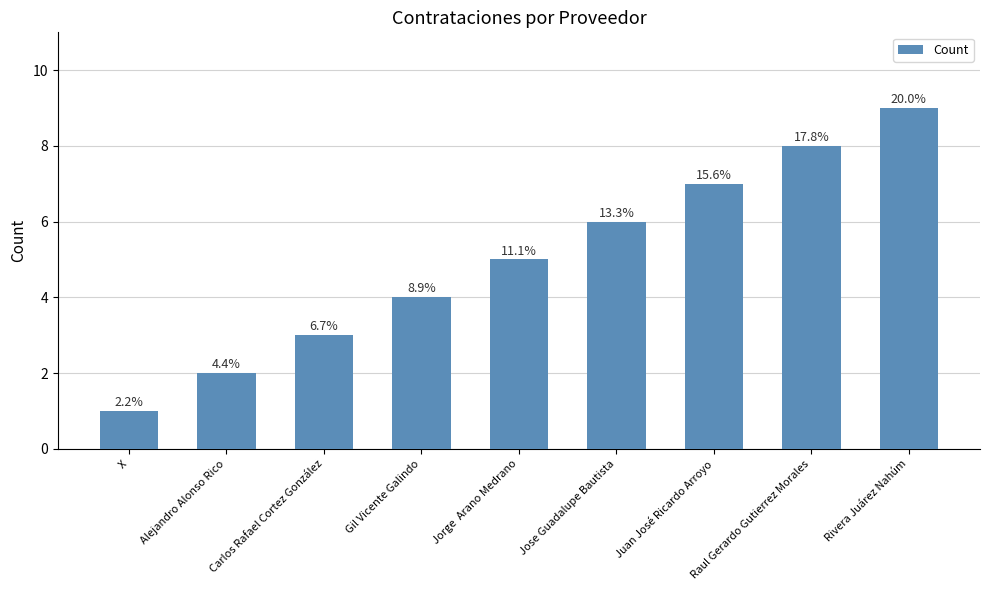

What is the difference between the maximum and minimum values?

8